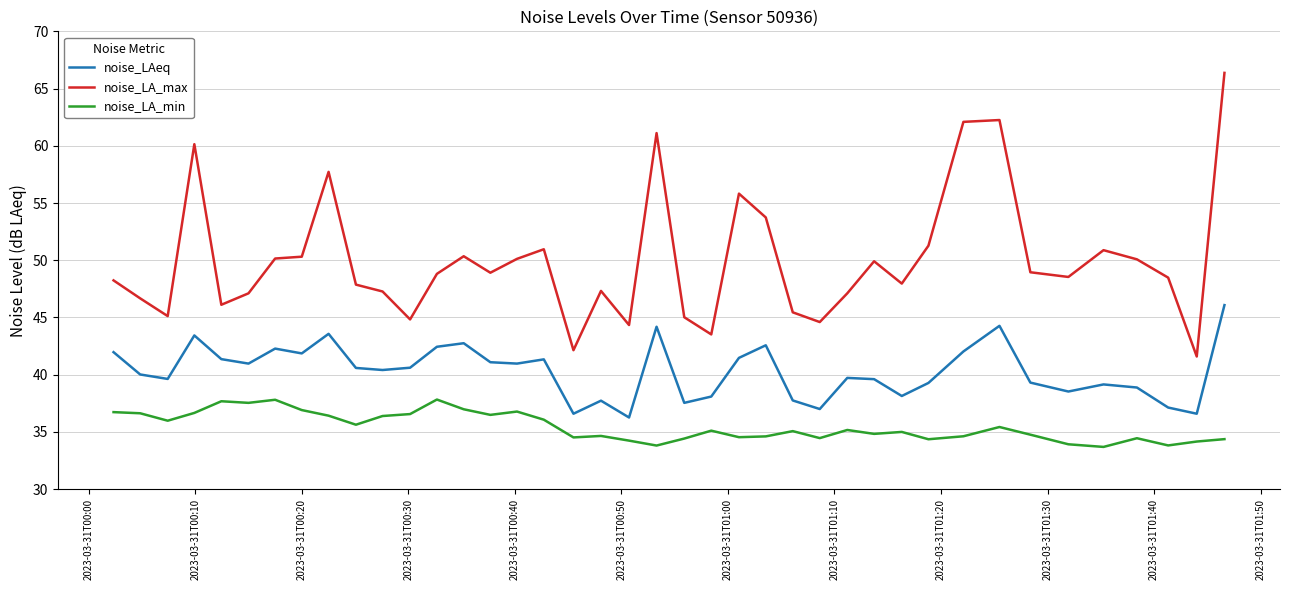

True or false: noise_LAeq and noise_LA_min intersect in this chart.

False